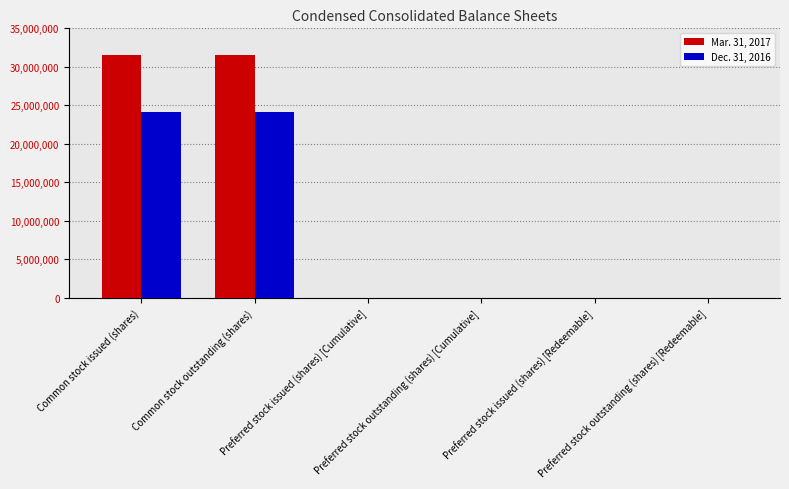

Which series has the largest total across all categories?

Mar. 31, 2017